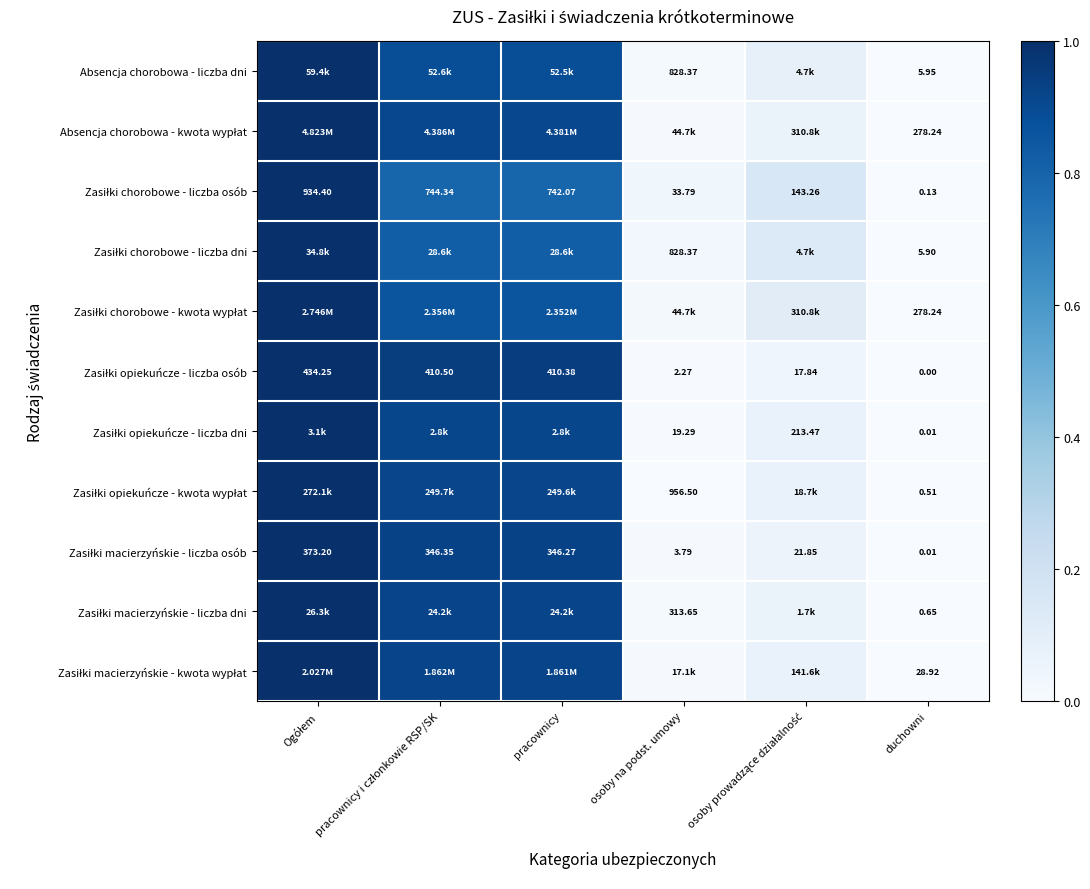

At which category is the sum across all series the highest?

Ogółem